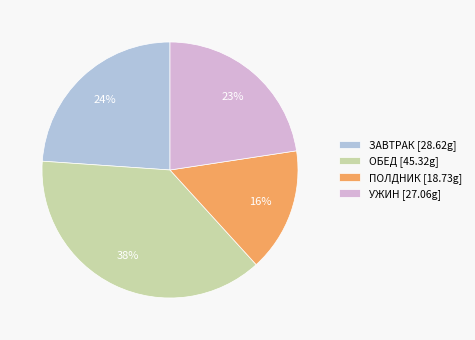

To the nearest percent, what portion does ПОЛДНИК represent?

16%